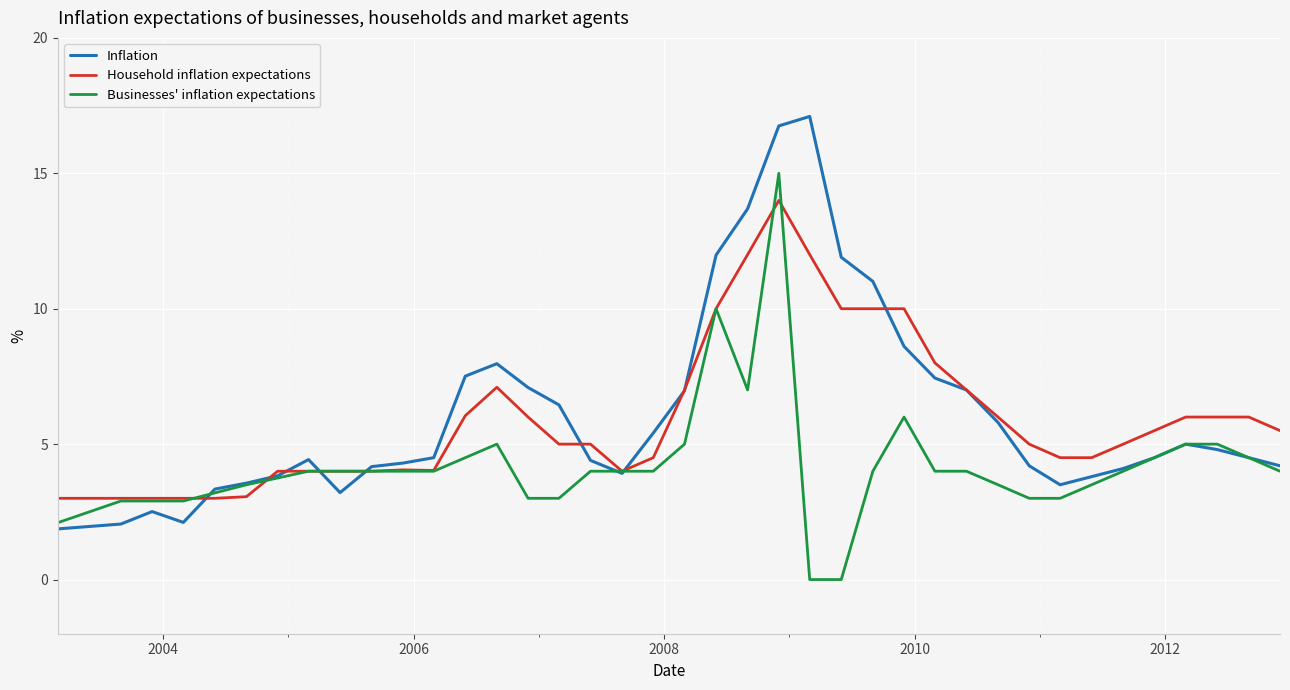

What is the maximum value for Household inflation expectations?

14.0